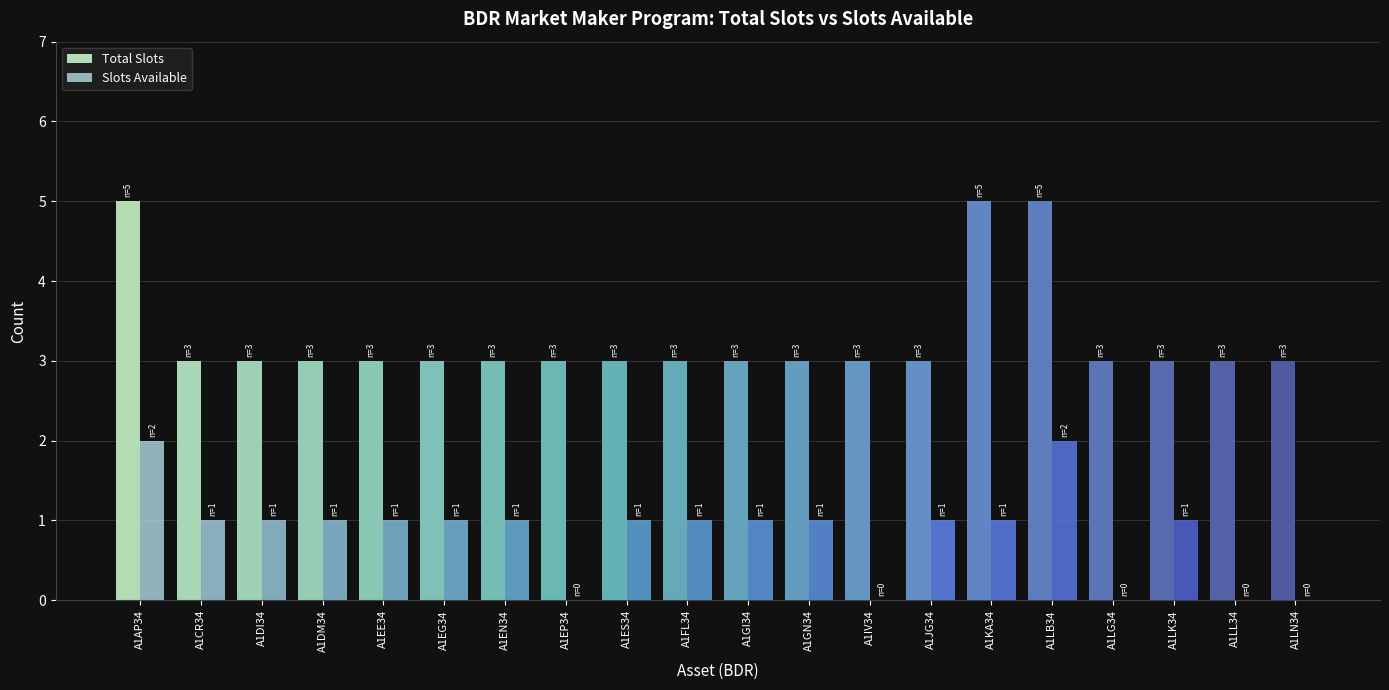

What is the approximate value of Slots Available at A1LK34?

1